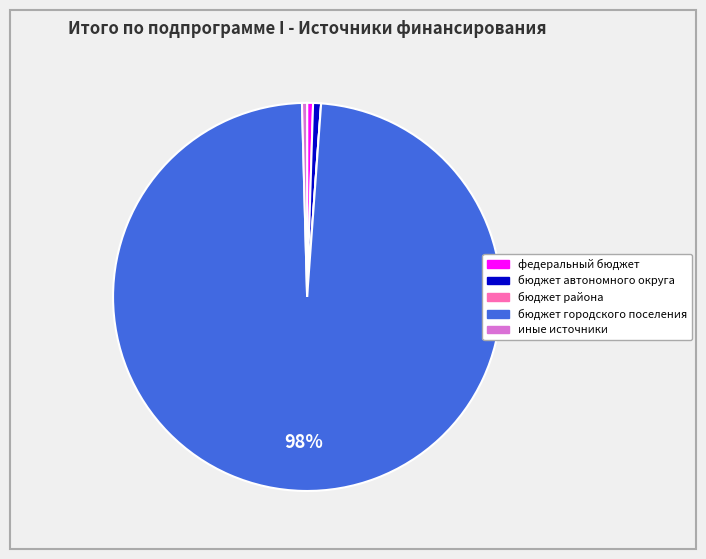

Combined, do бюджет городского поселения and федеральный бюджет account for over 50%?

Yes